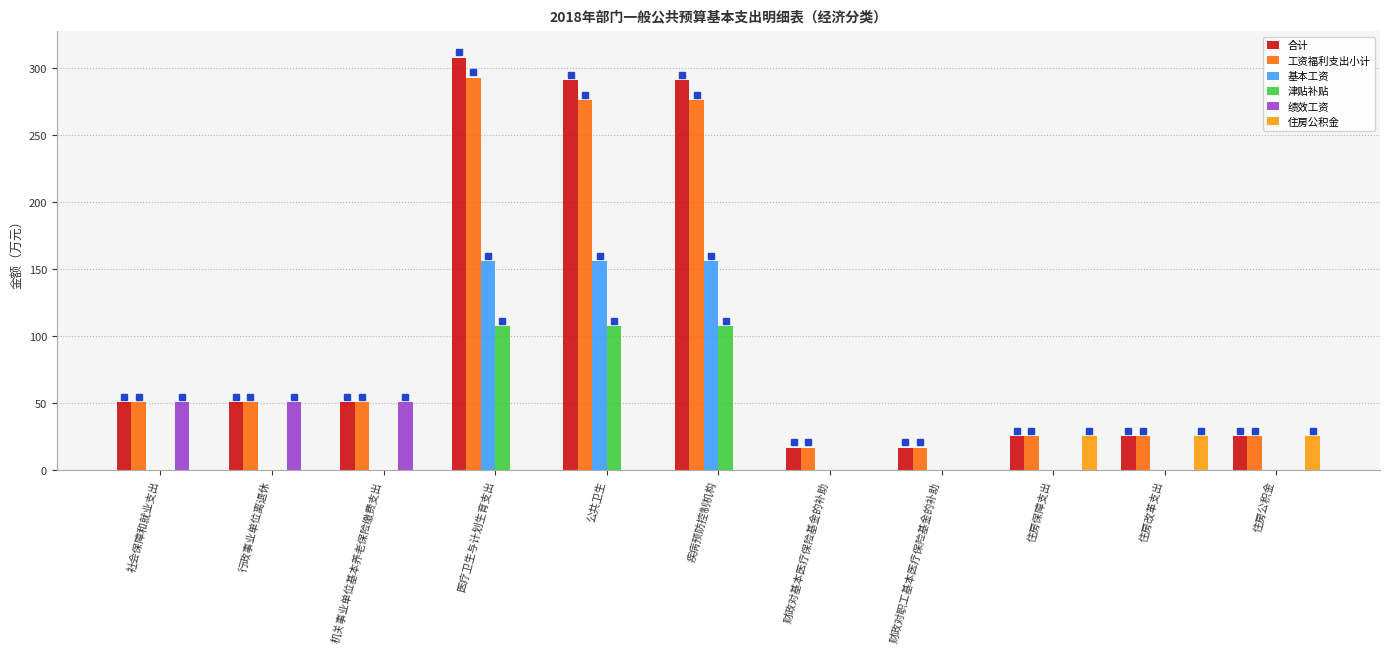

Is it true that 住房公积金 equals 0.0 at 社会保障和就业支出?

True